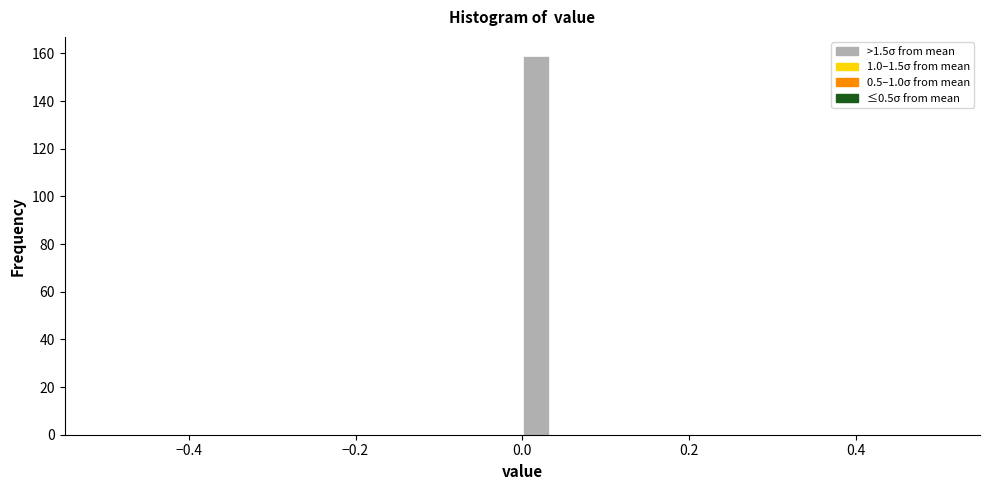

Read against the x-axis, roughly where is the centre of the tallest bar?

0.02